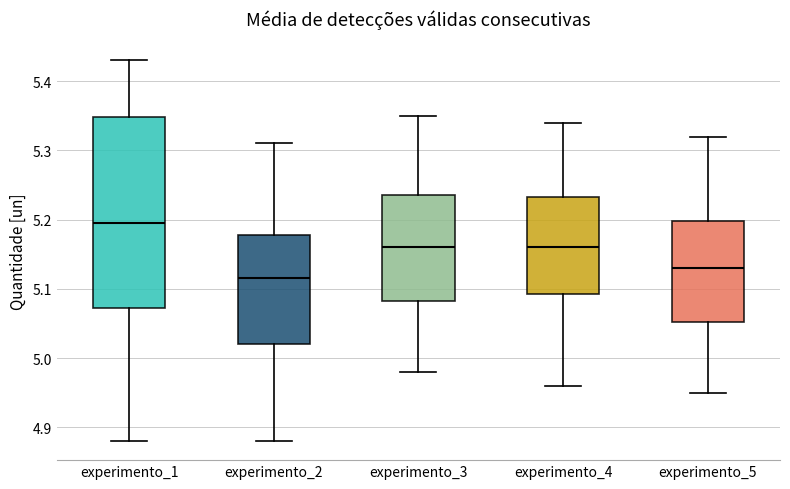

Where does the median line of the box for experimento_2 sit on the y-axis? The values are not printed on the chart, so give them approximately, as read against the axis.

5.12